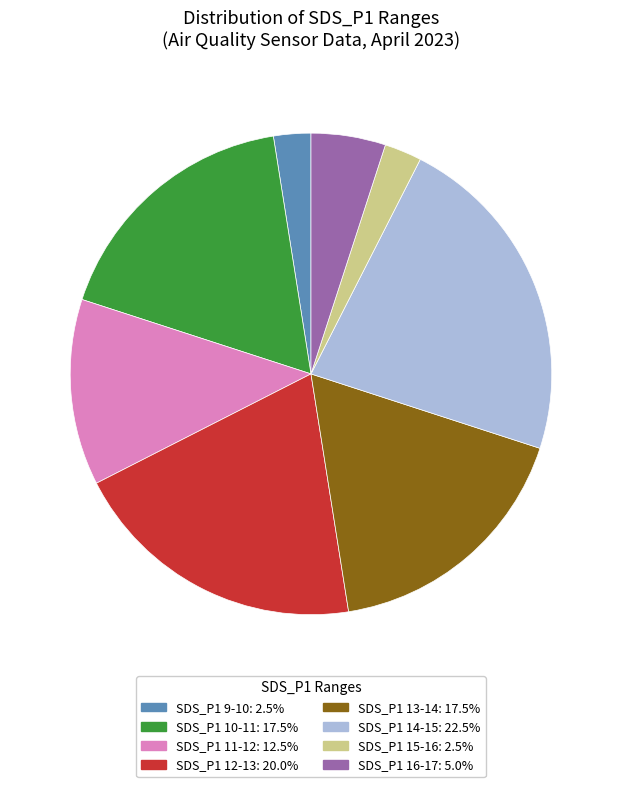

Does any single category account for the majority?

No